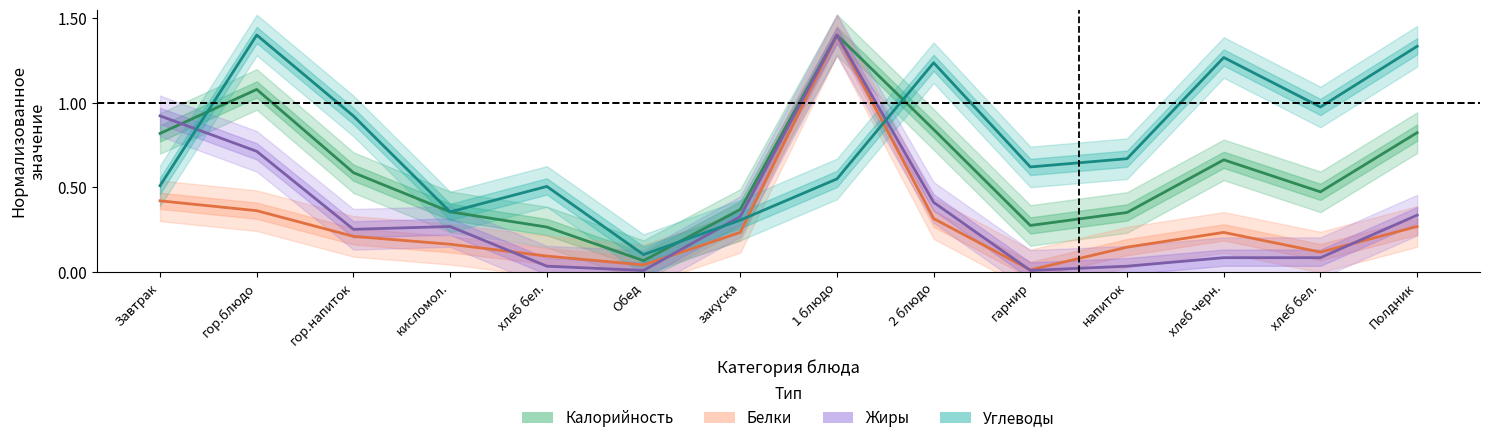

Which has a higher value, хлеб бел. or хлеб черн.?

хлеб черн.